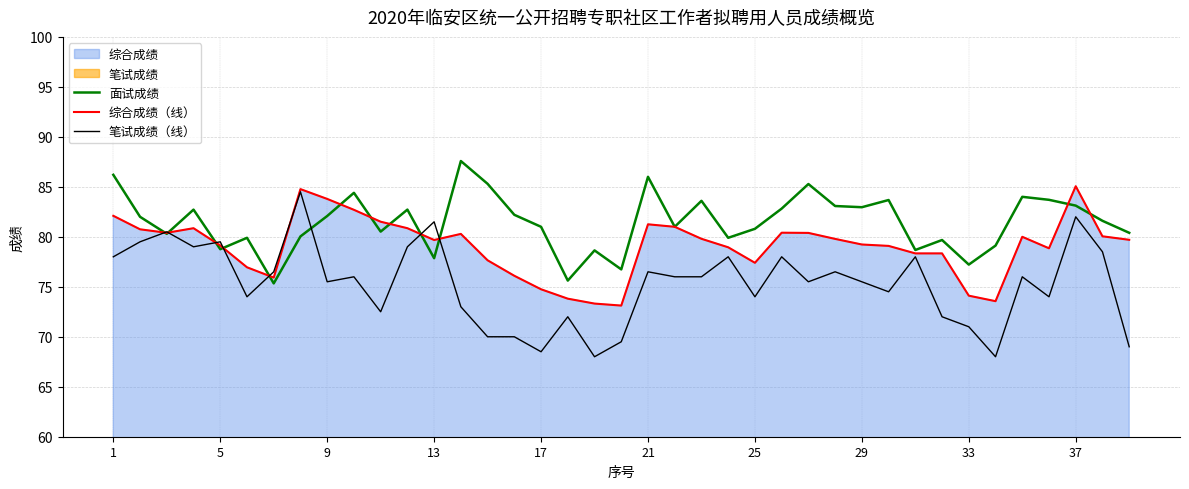

What is the minimum value for 笔试成绩（线）?

68.0